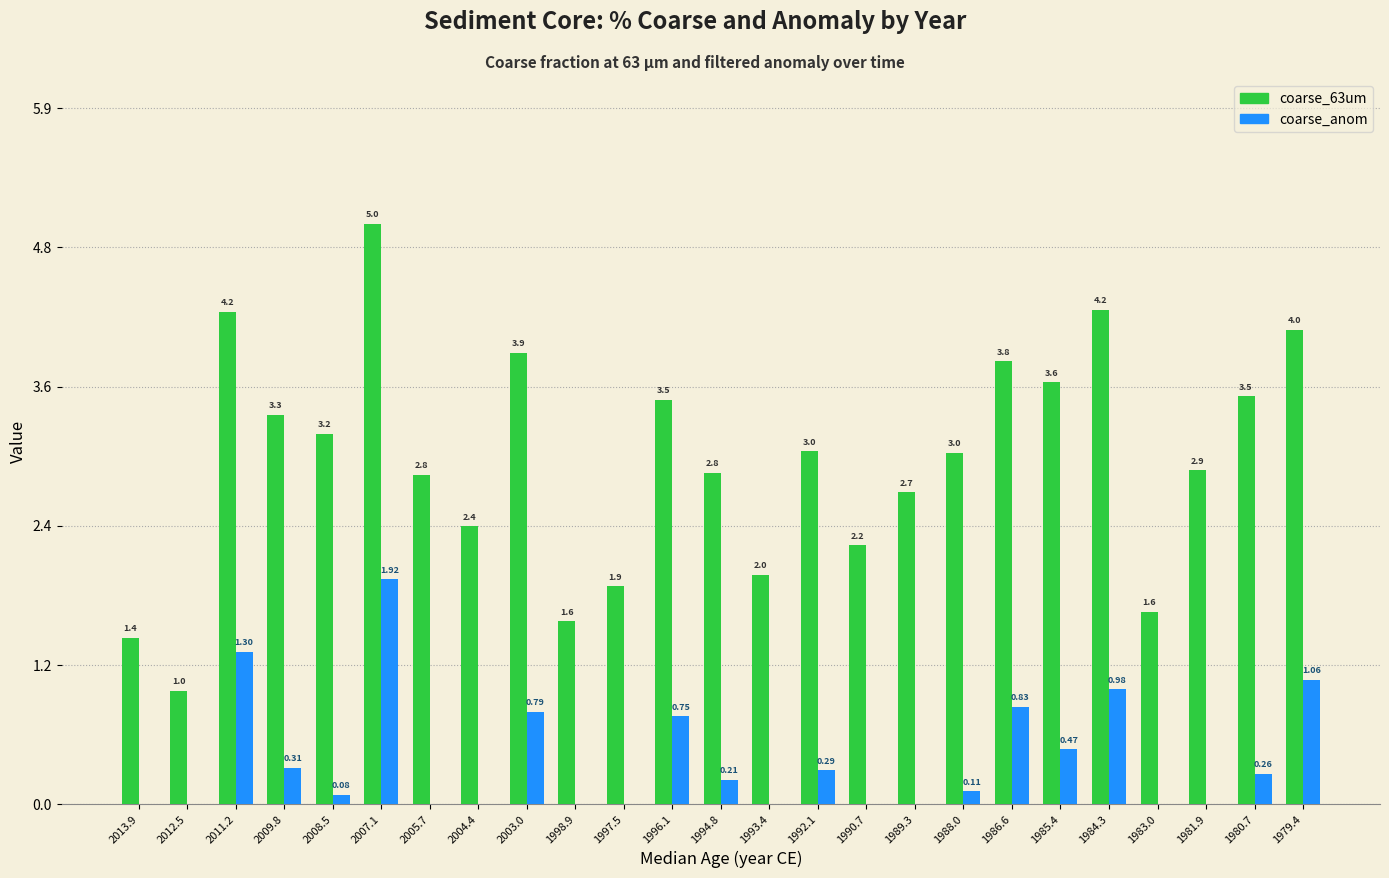

What is the sum of the coarse_63um values at 1992.1 and 1985.4?

6.6